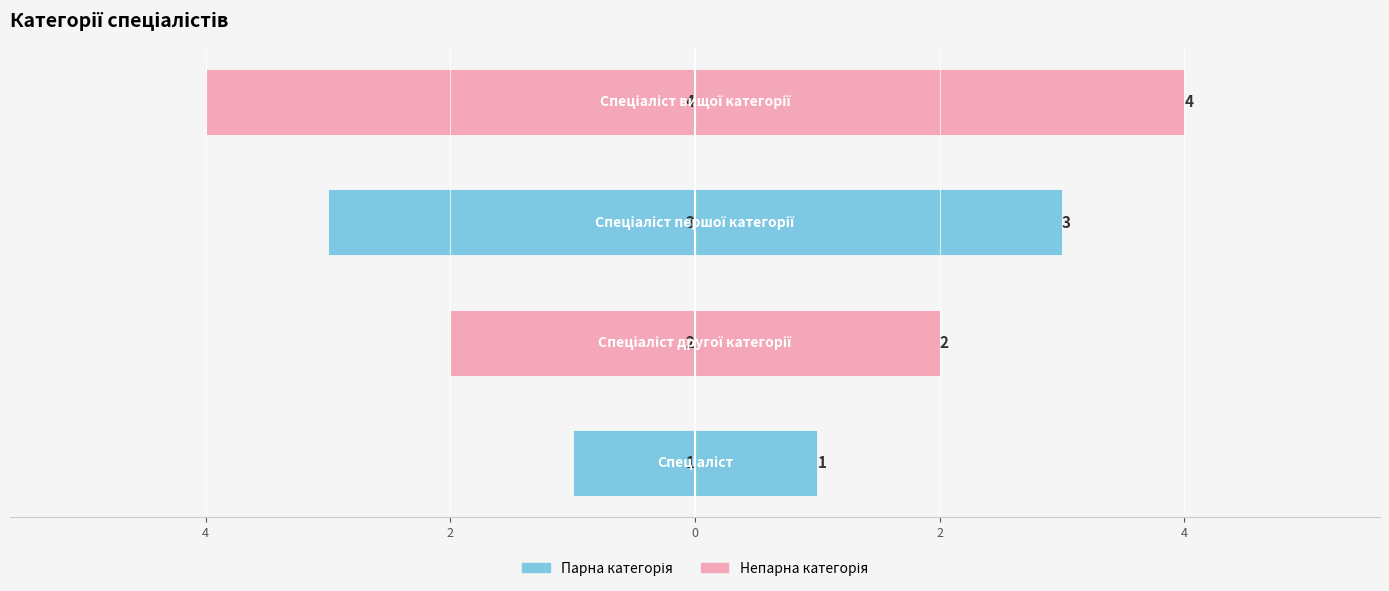

What is the value of the Ідентифікатор (ліво) bar at the 2nd from the left?

-2